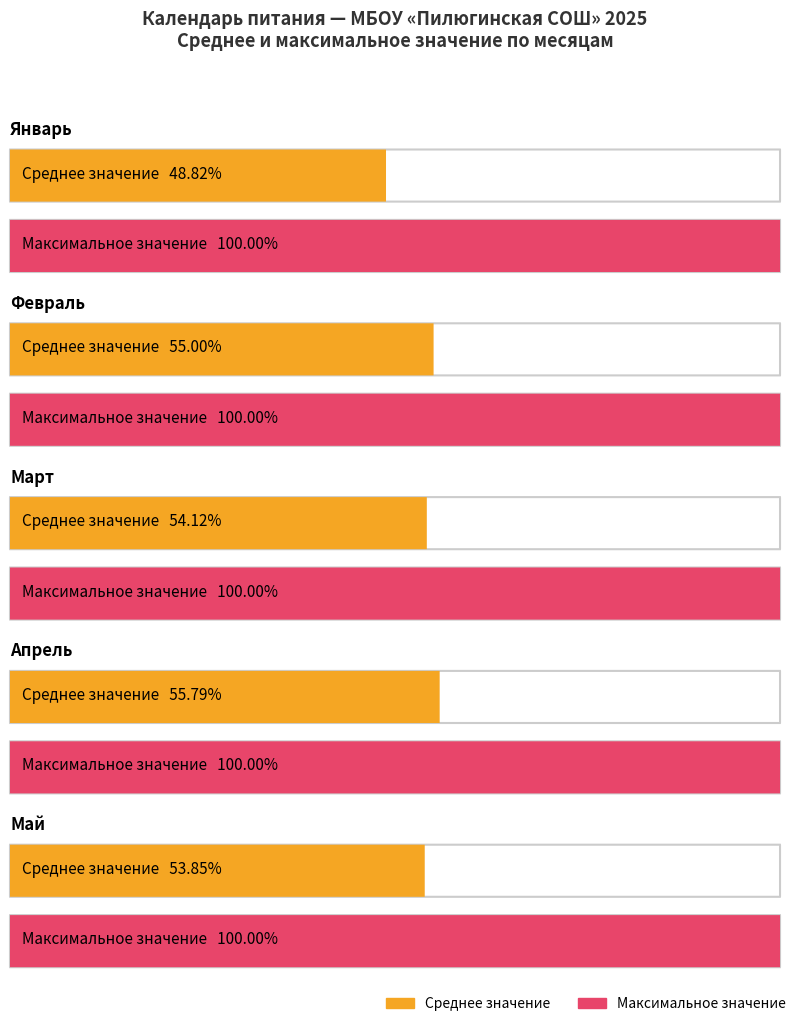

Is the value of aprilie at 12 greater than the value of martie at 6?

Yes